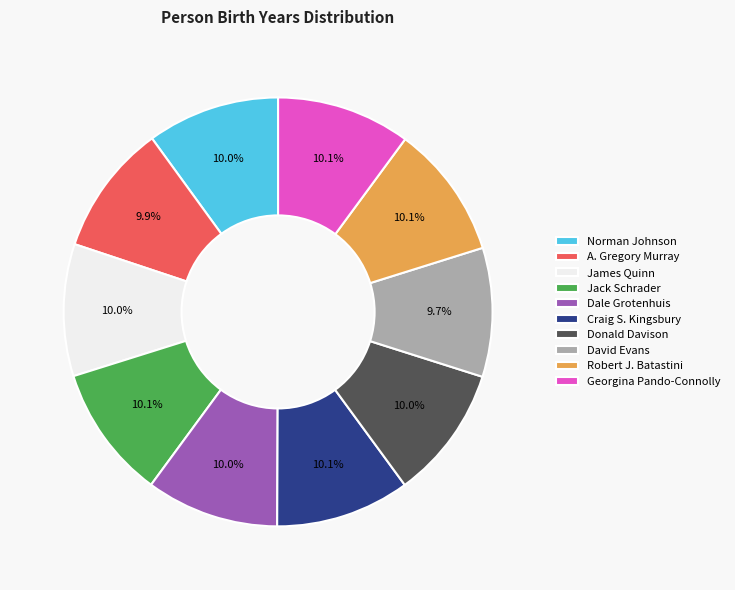

To the nearest percent, what is the average slice percentage?

10%